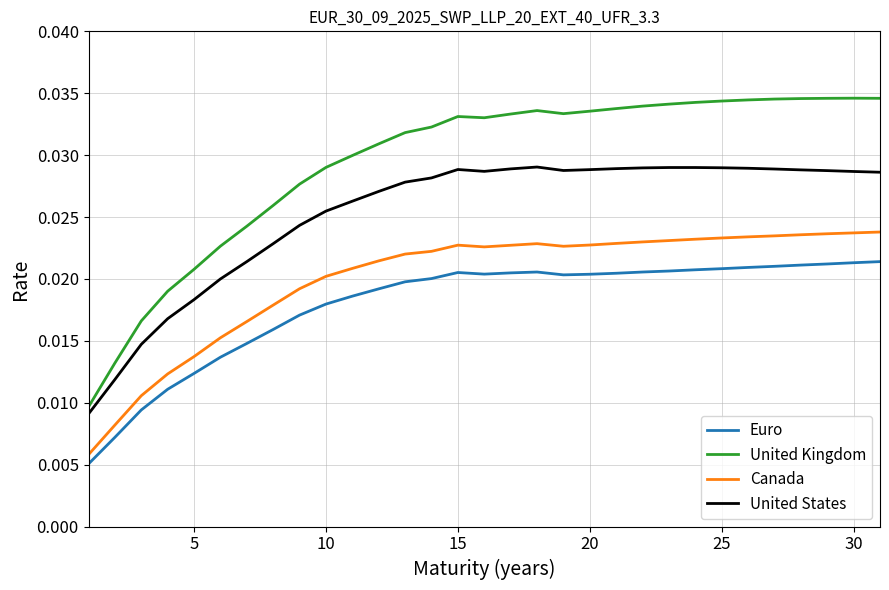

True or false: Euro and United States cross at least once.

False